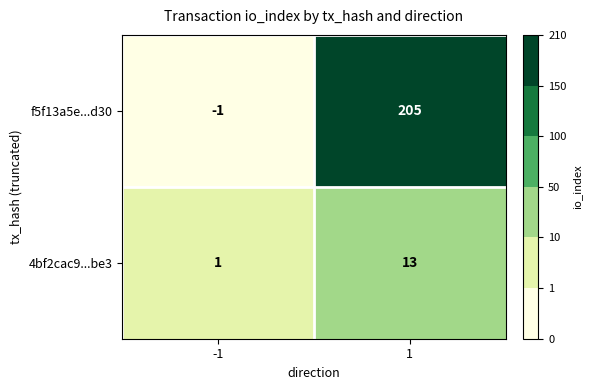

What is the difference between the 4bf2cac9...be3 values at 1 and -1?

12